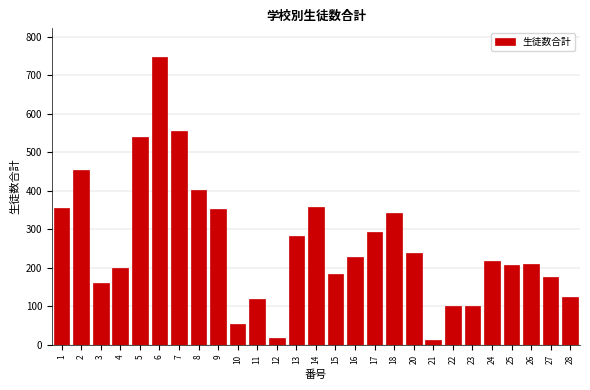

What is the average value?

260